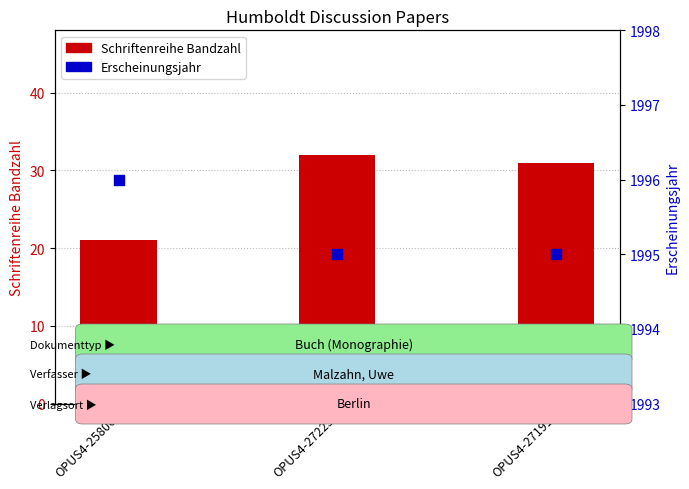

Which series reaches the maximum Y coordinate?

Erscheinungsjahr